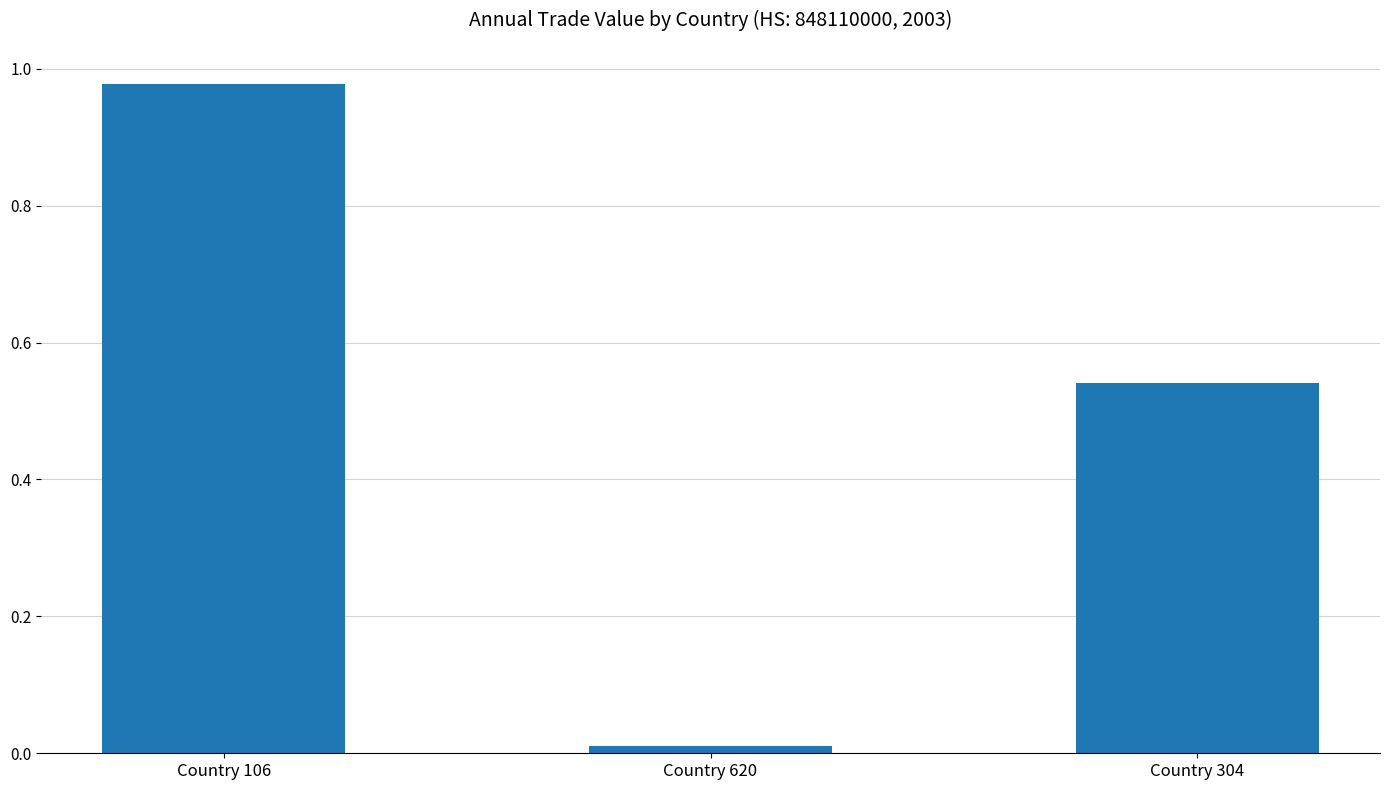

Does the chart contain any negative values?

No